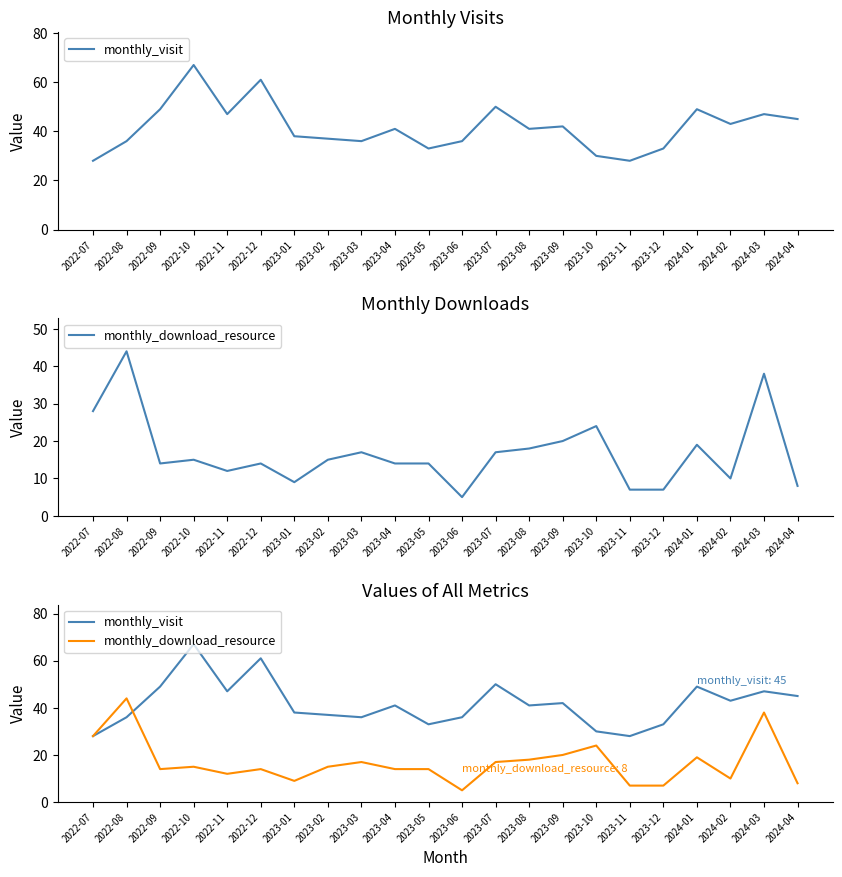

True or false: monthly_visit has a value of 36 at 2023-03.

True